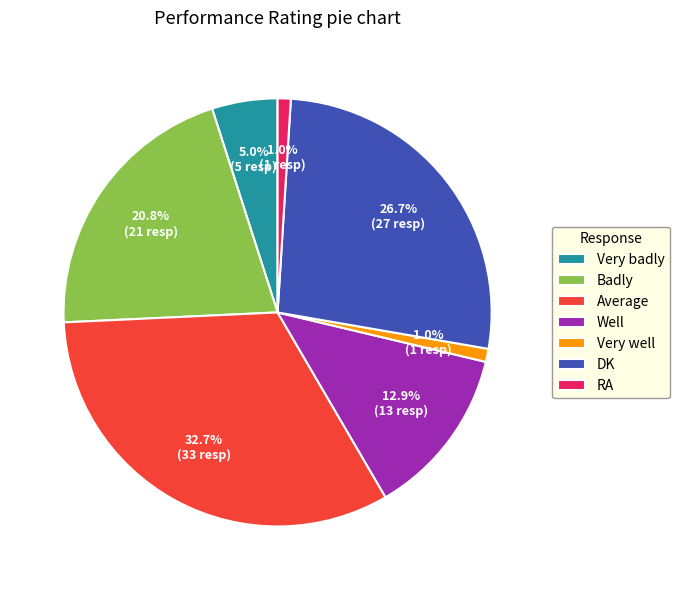

Is it true that Very well is 1% of the pie?

True